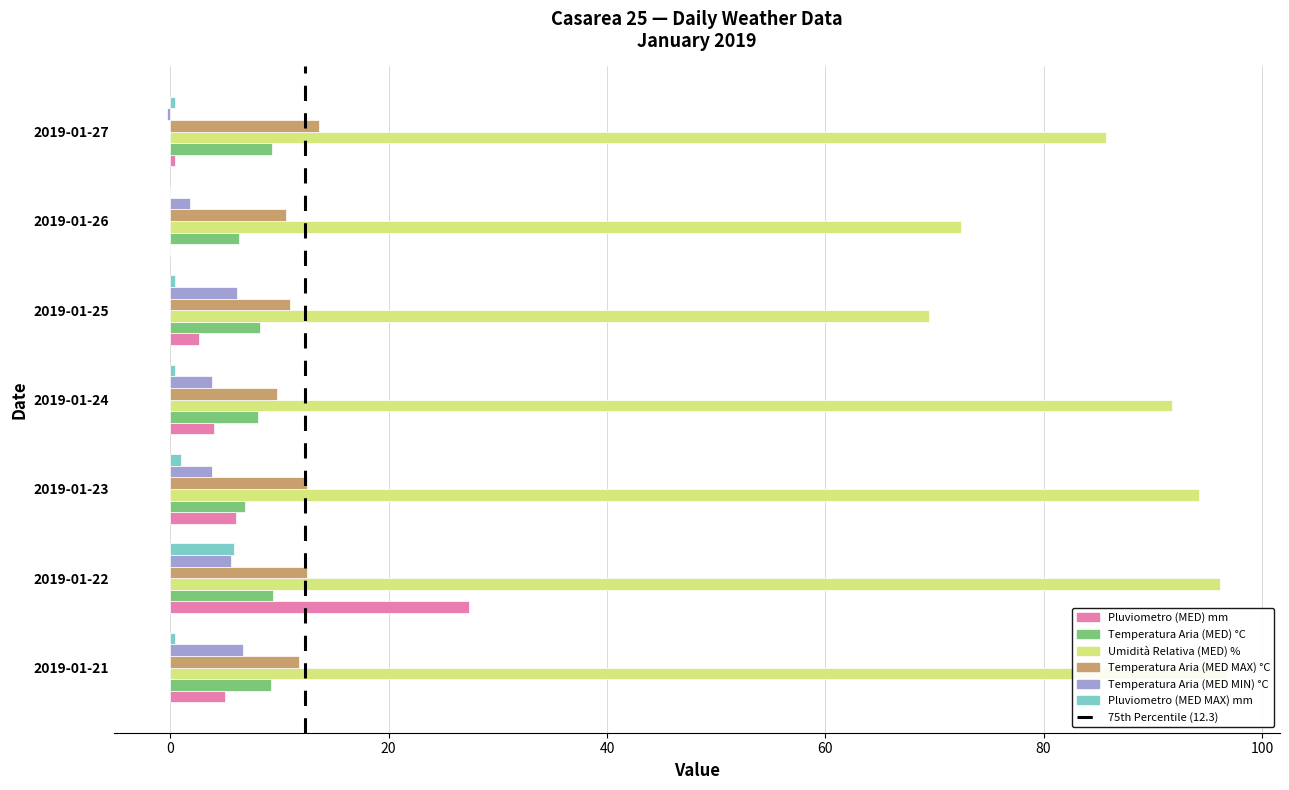

The value of Umidità Relativa (MED) % at 2019-01-21 is 152.1. True or false?

False